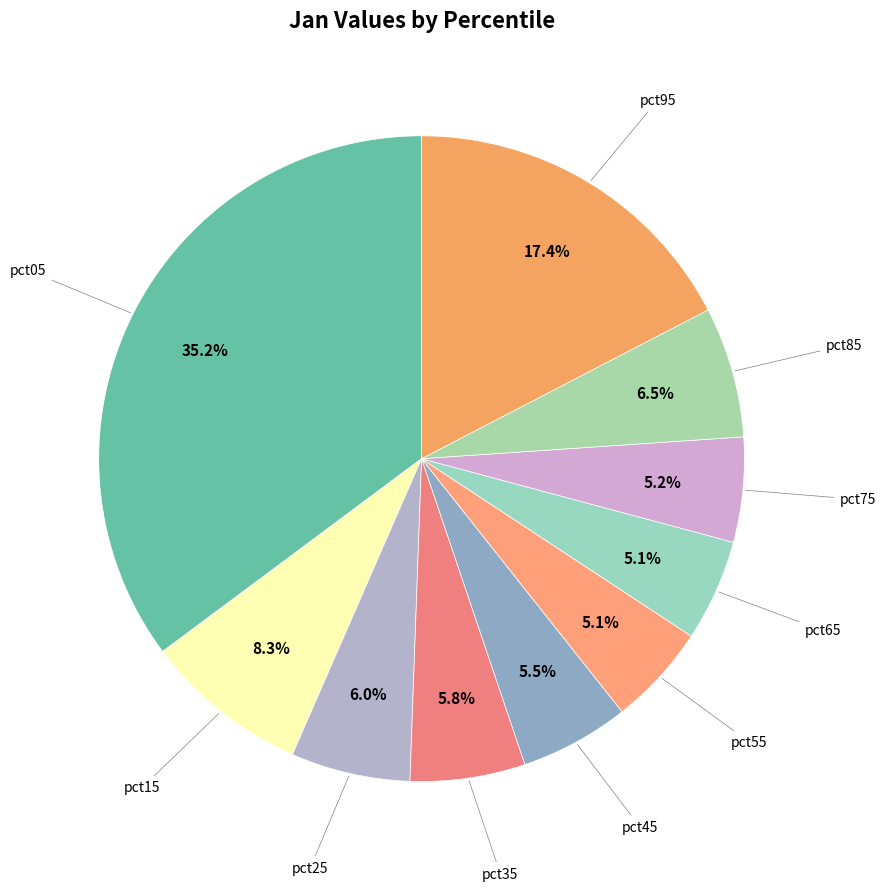

Is there any slice that represents more than half of the pie?

No